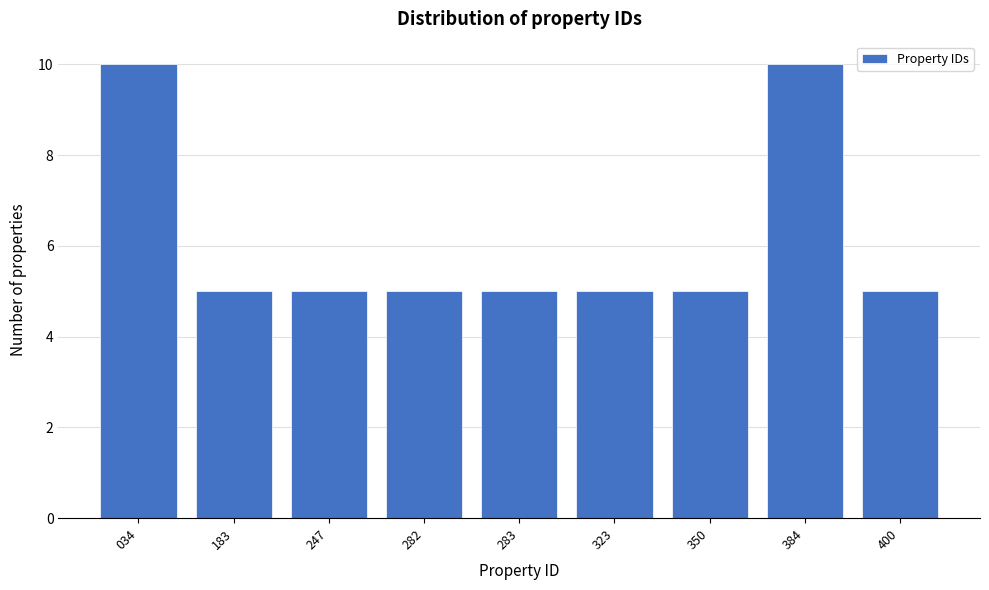

Reading left to right, what are all the values shown in this chart?

034=10	183=5	247=5	282=5	283=5	323=5	350=5	384=10	400=5